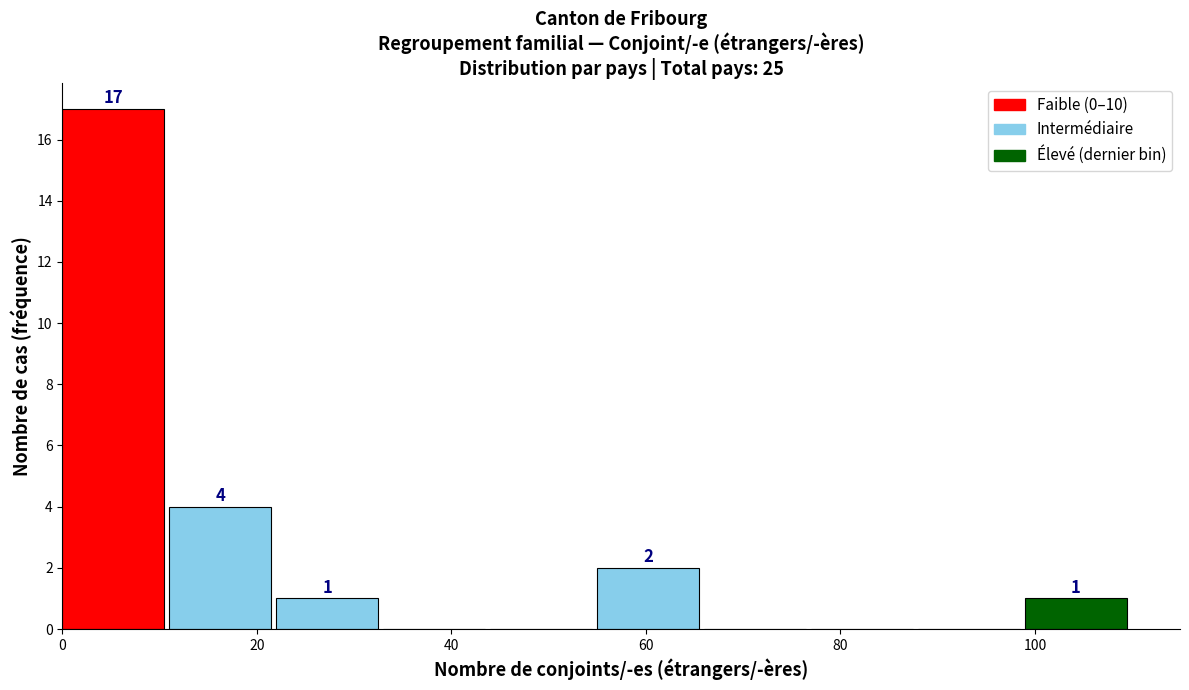

Over which range of the x-axis is the bar tallest?

0 to 11